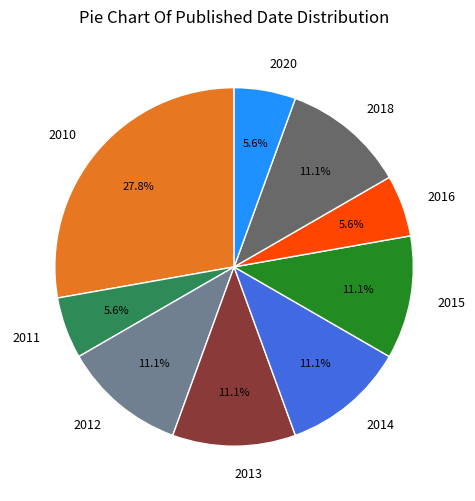

Does 2012 represent more than half of the total?

No